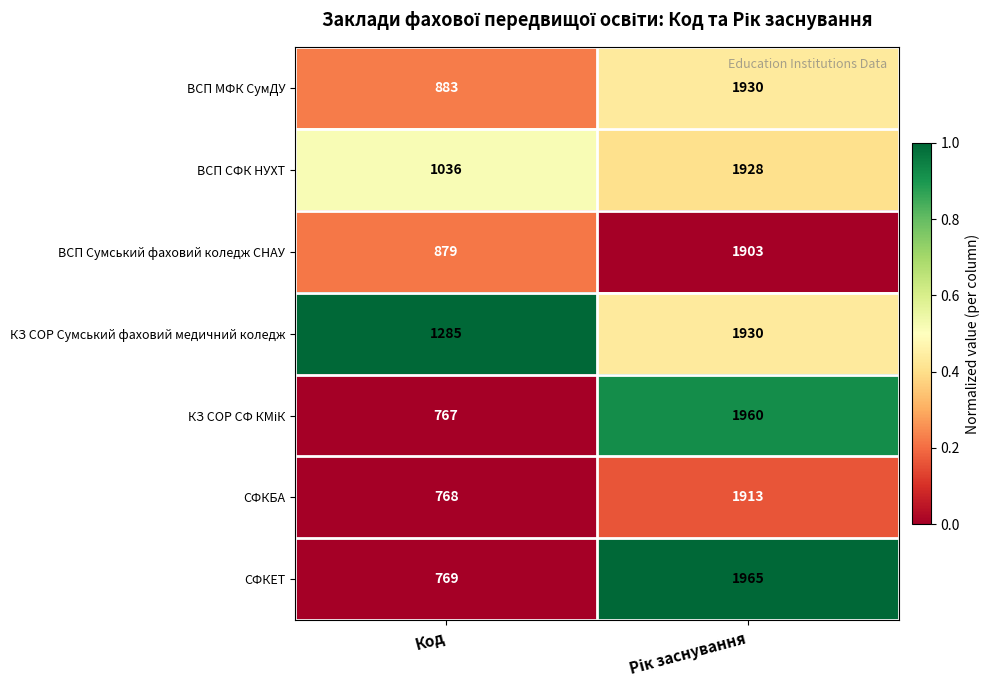

True or false: ВСП СФК НУХТ has a value of 1611 at Код.

False